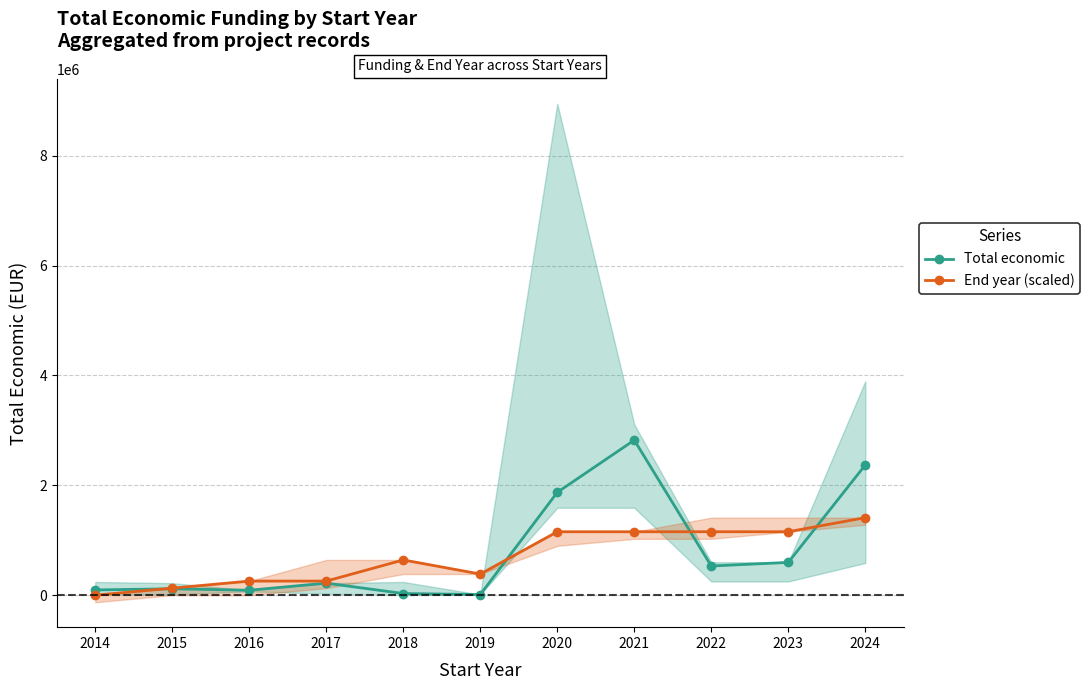

What are all the series names shown in the legend?

Total economic, End year (scaled)